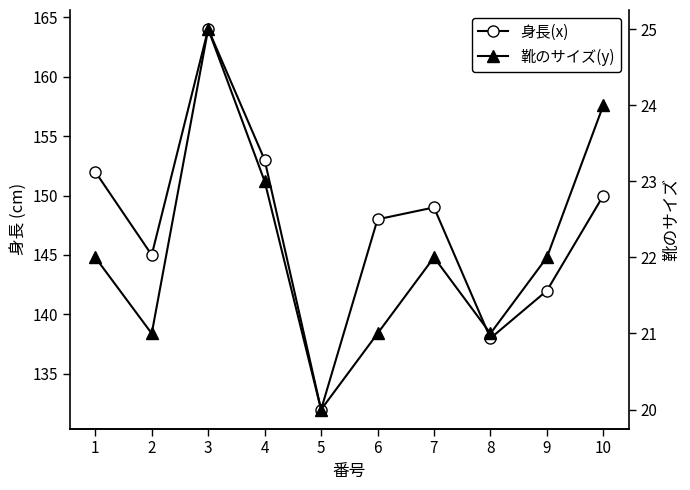

True or false: 靴のサイズ(y) has more than 1 points higher than both neighbors.

True